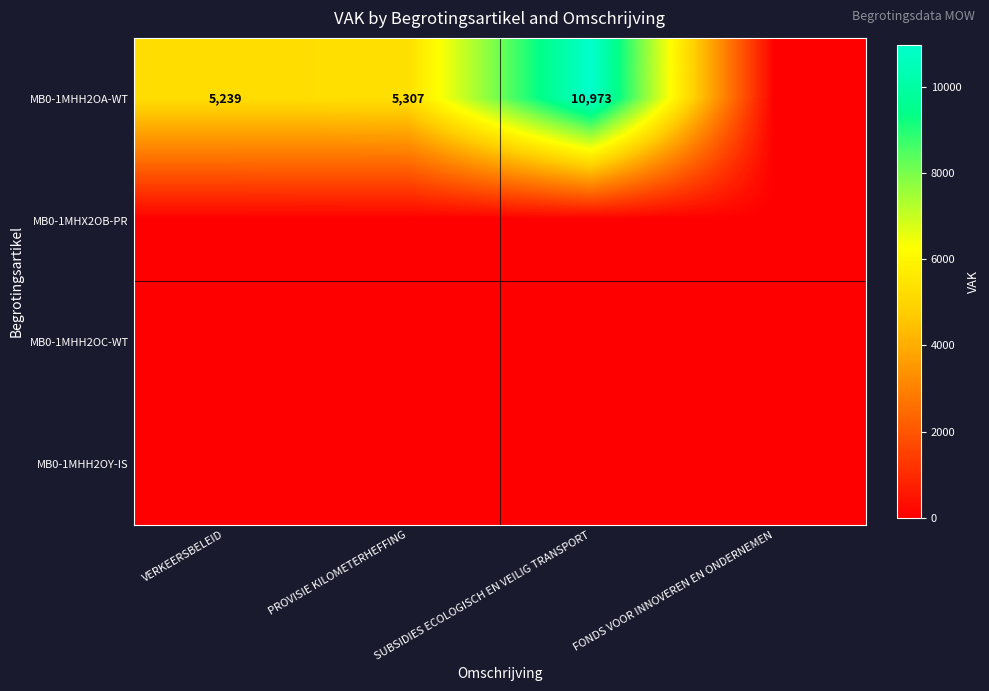

At how many categories does at least one series exceed 5150?

3